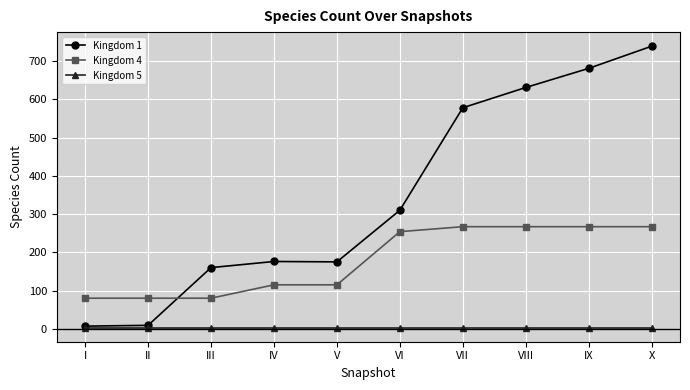

True or false: Kingdom 5 has a value of 3 at IX.

True